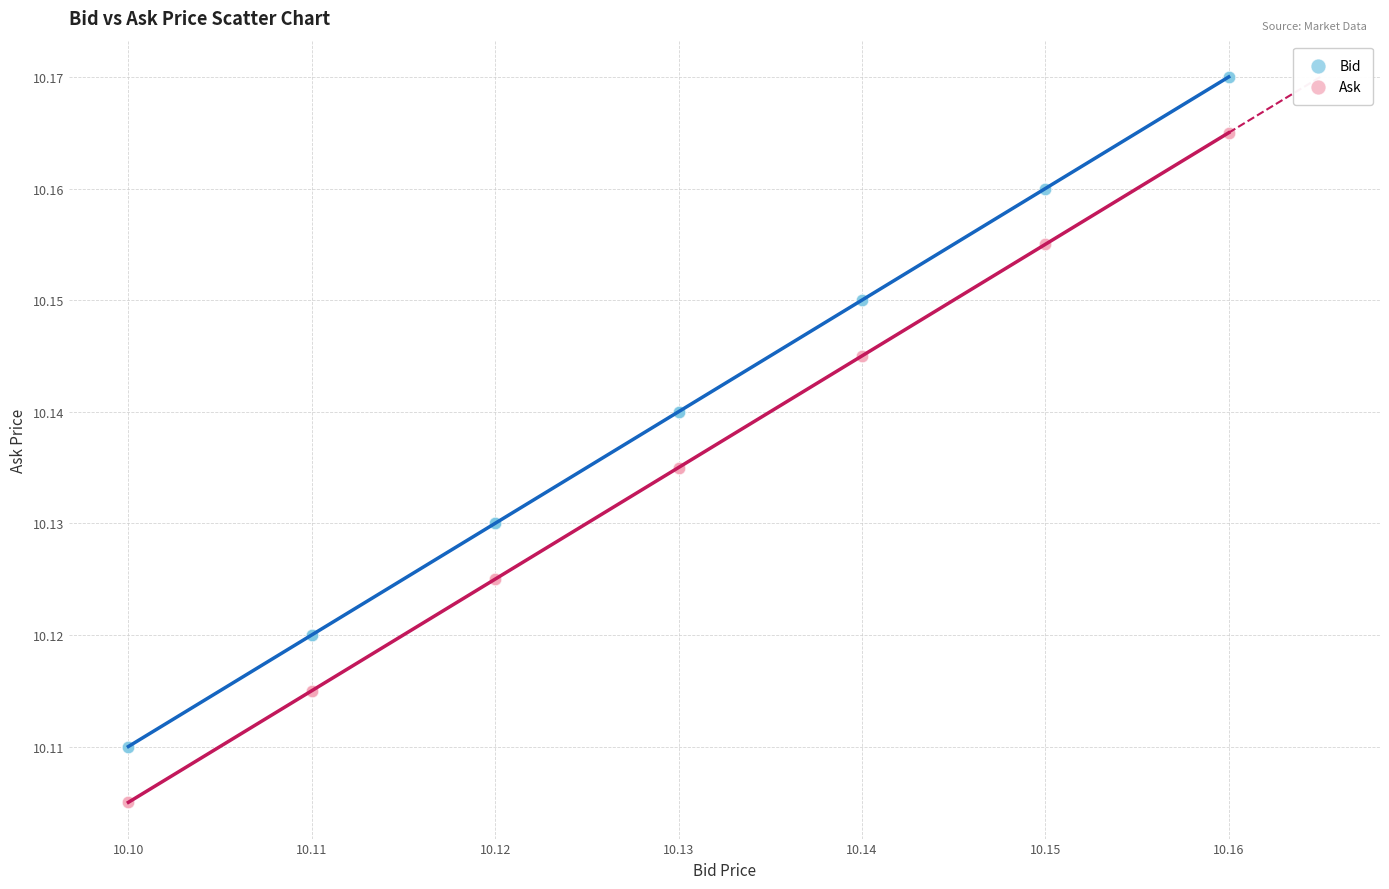

Which series reaches the maximum Y coordinate?

Bid